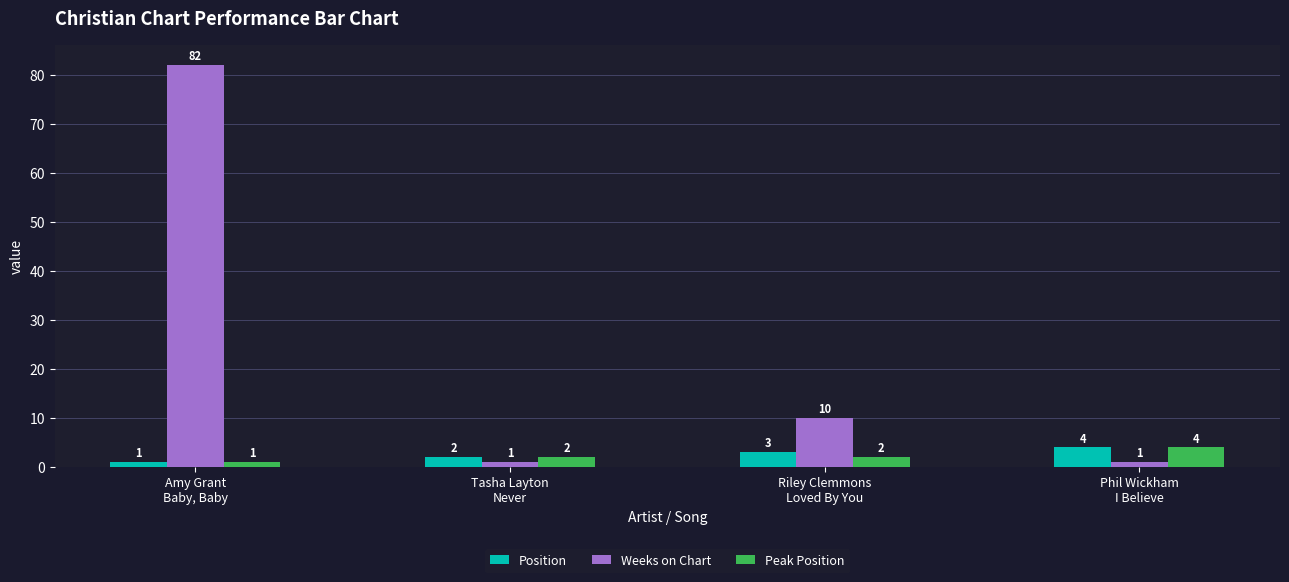

The value of Peak Position at Phil Wickham
I Believe is 4. True or false?

True